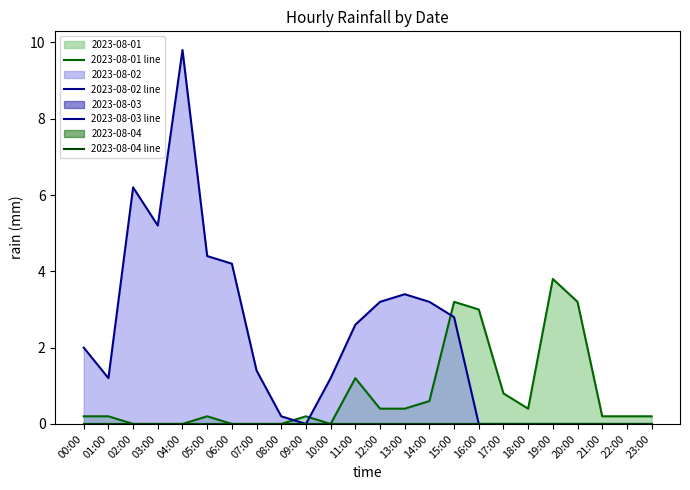

Reading left to right, extract all data points from this chart.

2023-08-01 line: 0.2	0.2	0.0	0.0	0.0	0.2	0.0	0.0	0.0	0.2	0.0	1.2	0.4	0.4	0.6	3.2	3.0	0.8	0.4	3.8	3.2	0.2	0.2	0.2
2023-08-02 line: 2.0	1.2	6.2	5.2	9.8	4.4	4.2	1.4	0.2	0.0	1.2	2.6	3.2	3.4	3.2	2.8	0.0	0.0	0.0	0.0	0.0	0.0	0.0	0.0
2023-08-03 line: 0.0	0.0	0.0	0.0	0.0	0.0	0.0	0.0	0.0	0.0	0.0	0.0	0.0	0.0	0.0	0.0	0.0	0.0	0.0	0.0	0.0	0.0	0.0	0.0
2023-08-04 line: 0.0	0.0	0.0	0.0	0.0	0.0	0.0	0.0	0.0	0.0	0.0	0.0	0.0	0.0	0.0	0.0	0.0	0.0	0.0	0.0	0.0	0.0	0.0	0.0